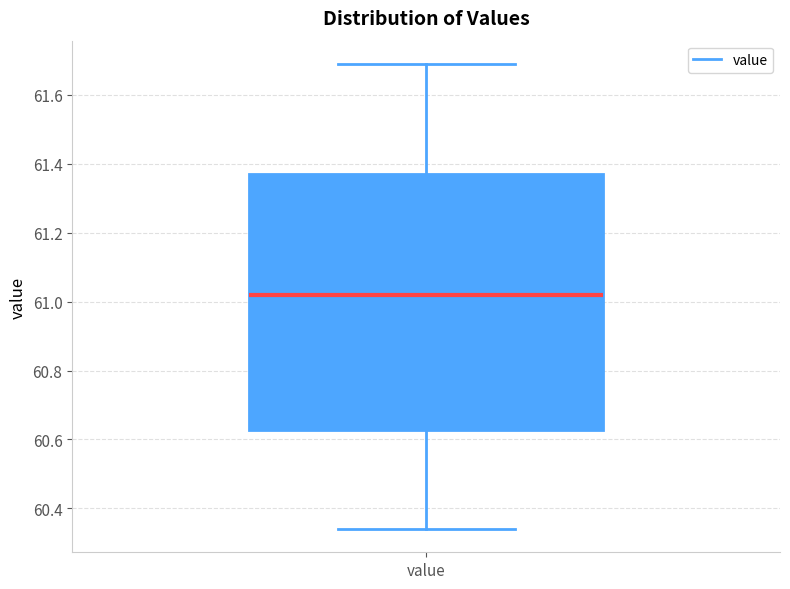

Transcribe this box plot: give where the median line is, the range the box spans, and where the two whiskers end, as read against the y-axis. The values are not printed on the chart, so give them approximately, as read against the axis.

median 61.02, box 60.62 to 61.38, whiskers 60.34 to 61.70